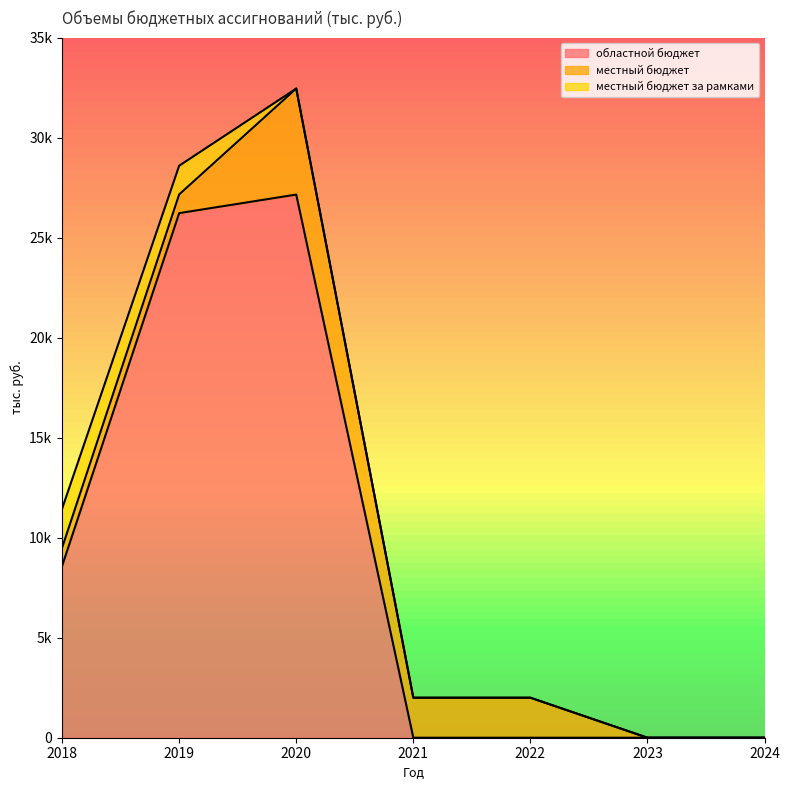

True or false: местный бюджет за рамками and областной бюджет intersect in this chart.

False